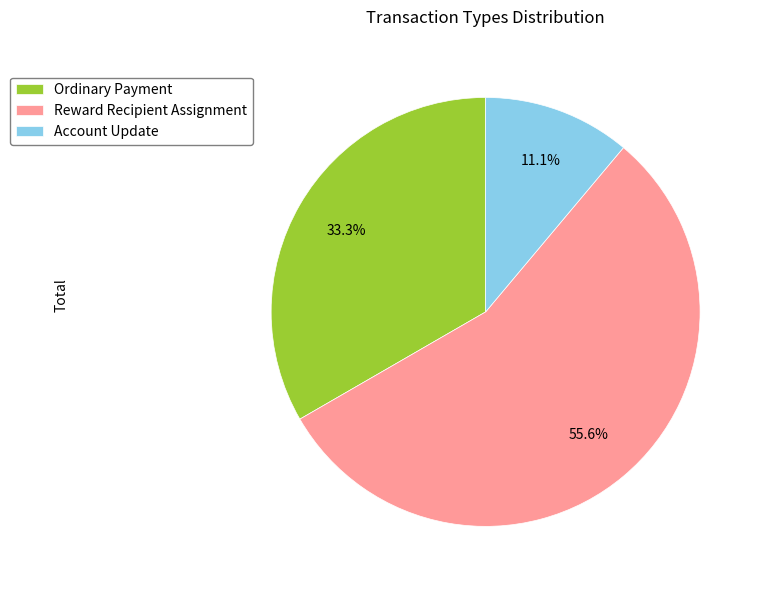

Combined, do Reward Recipient Assignment and Account Update account for over 50%?

Yes